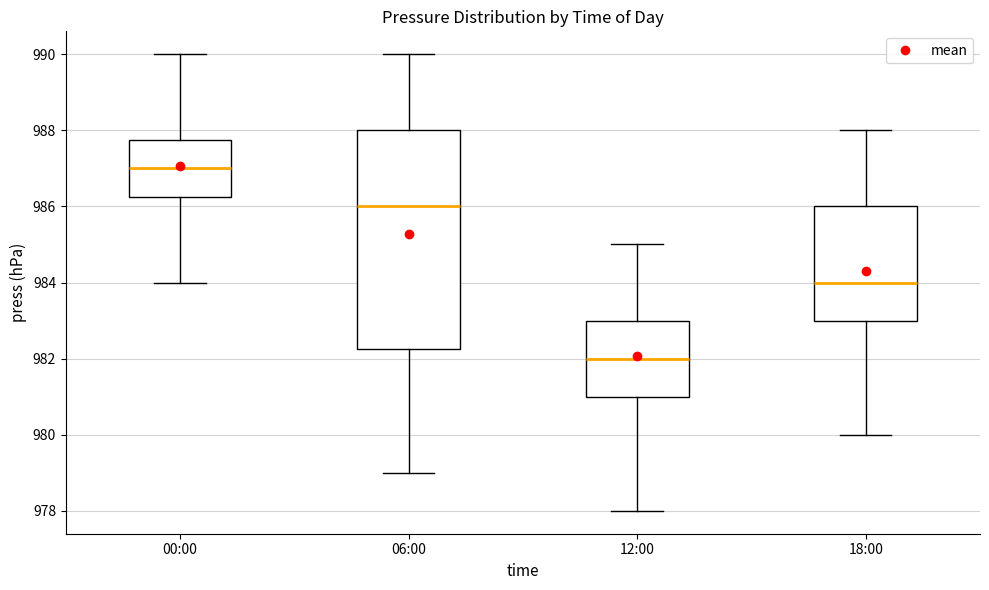

Which box's median line is the highest?

00:00